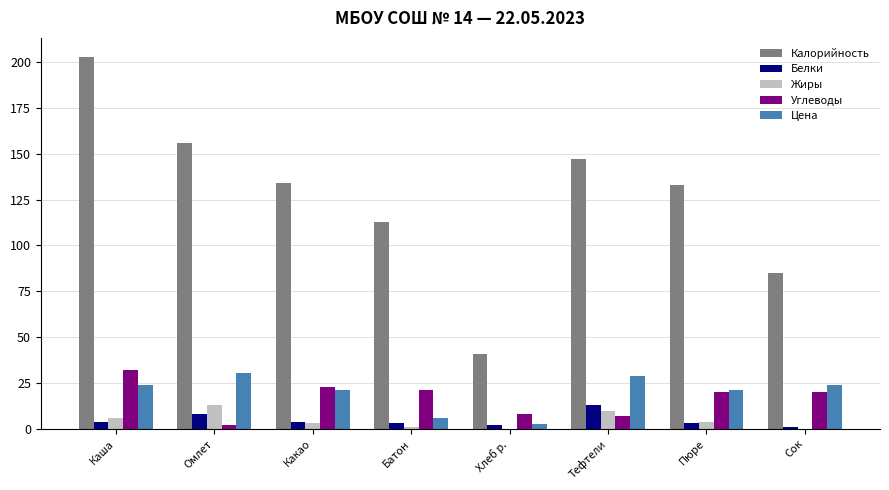

How many groups of bars are there?

8